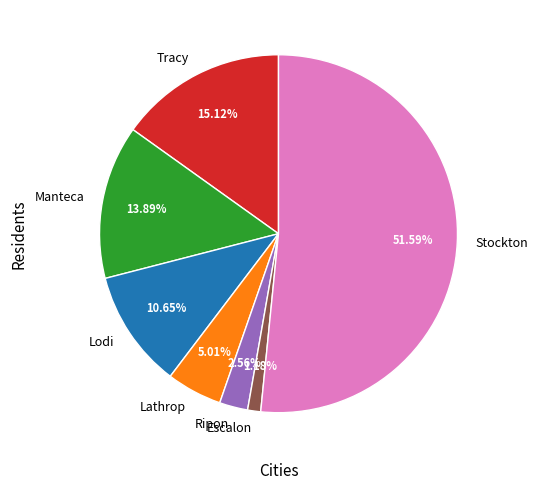

Approximately how many times larger is the value at Lodi compared to Tracy?

0.7